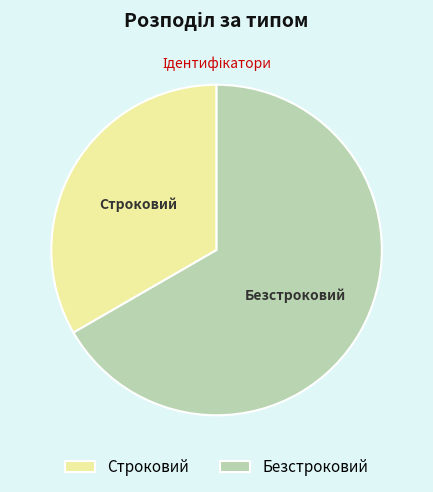

Approximately how many times larger is the value at Безстроковий compared to Строковий?

2.0